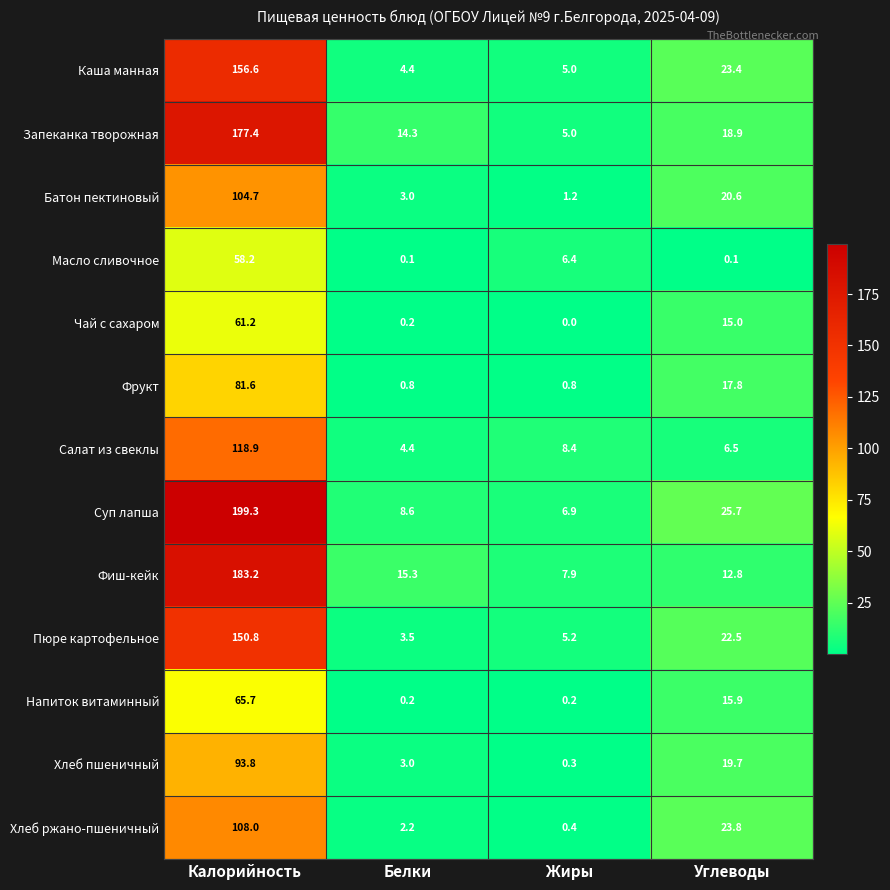

At which category does the chart reach its peak across all series?

Калорийность